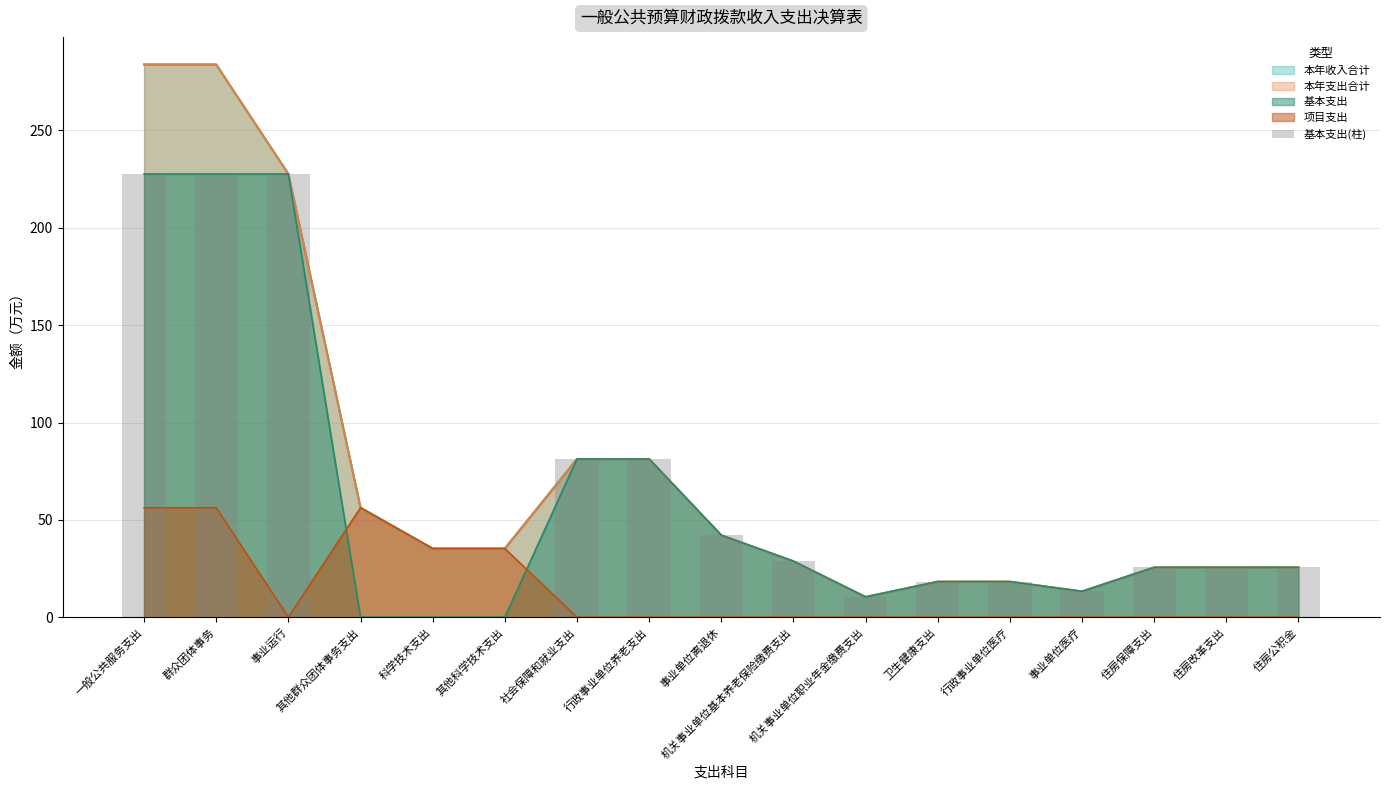

Where is the data nearest to the value 113?

社会保障和就业支出